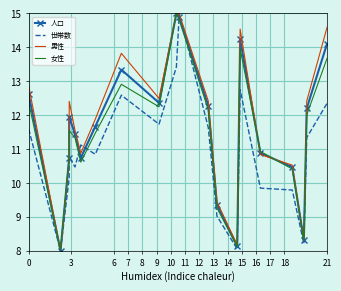

True or false: 女性 and 世帯数 cross at least once.

True